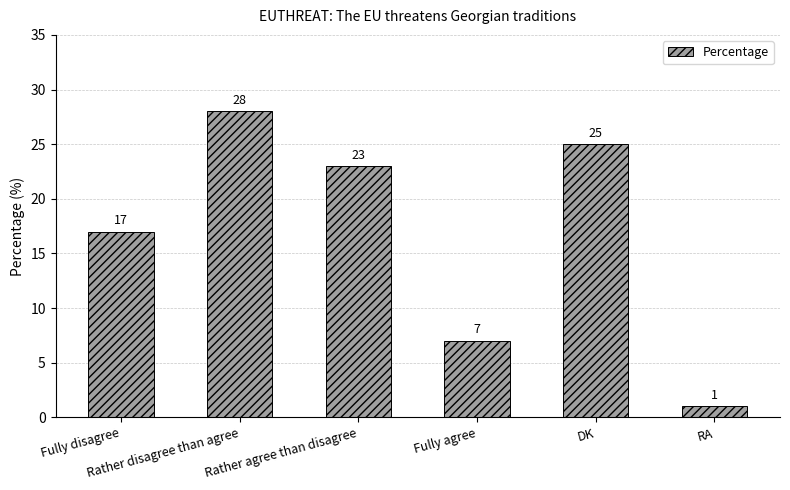

What is the label of the 1st bar from the left?

Fully disagree